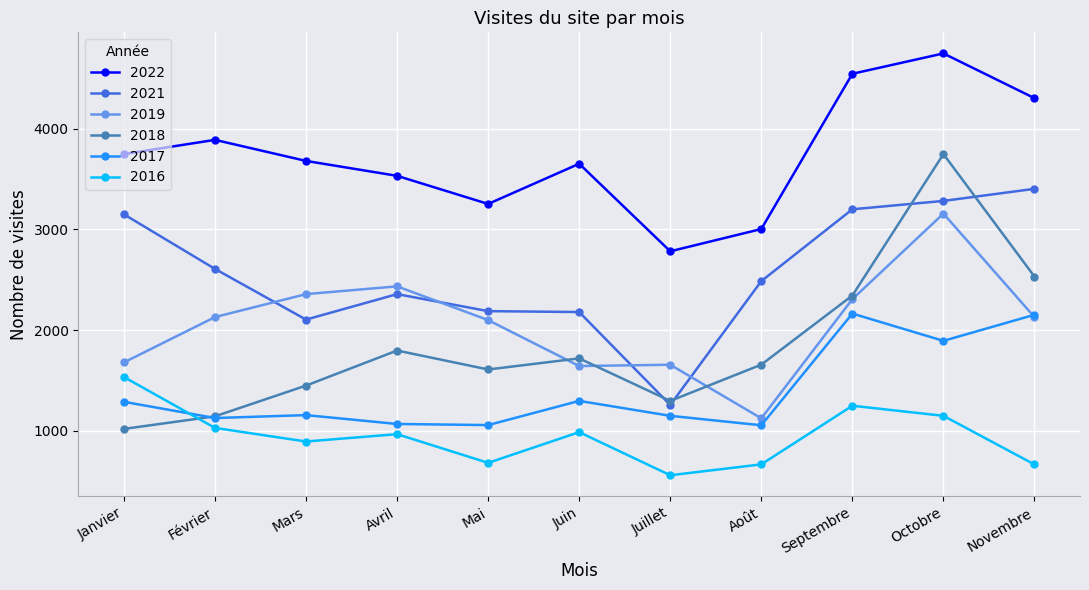

Where does the 2016 series first go above 968?

Janvier